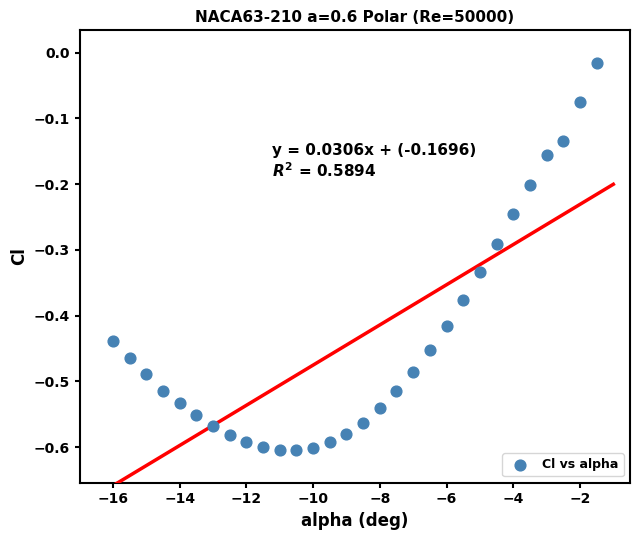

What is the range of Y values (max minus min)?

0.6